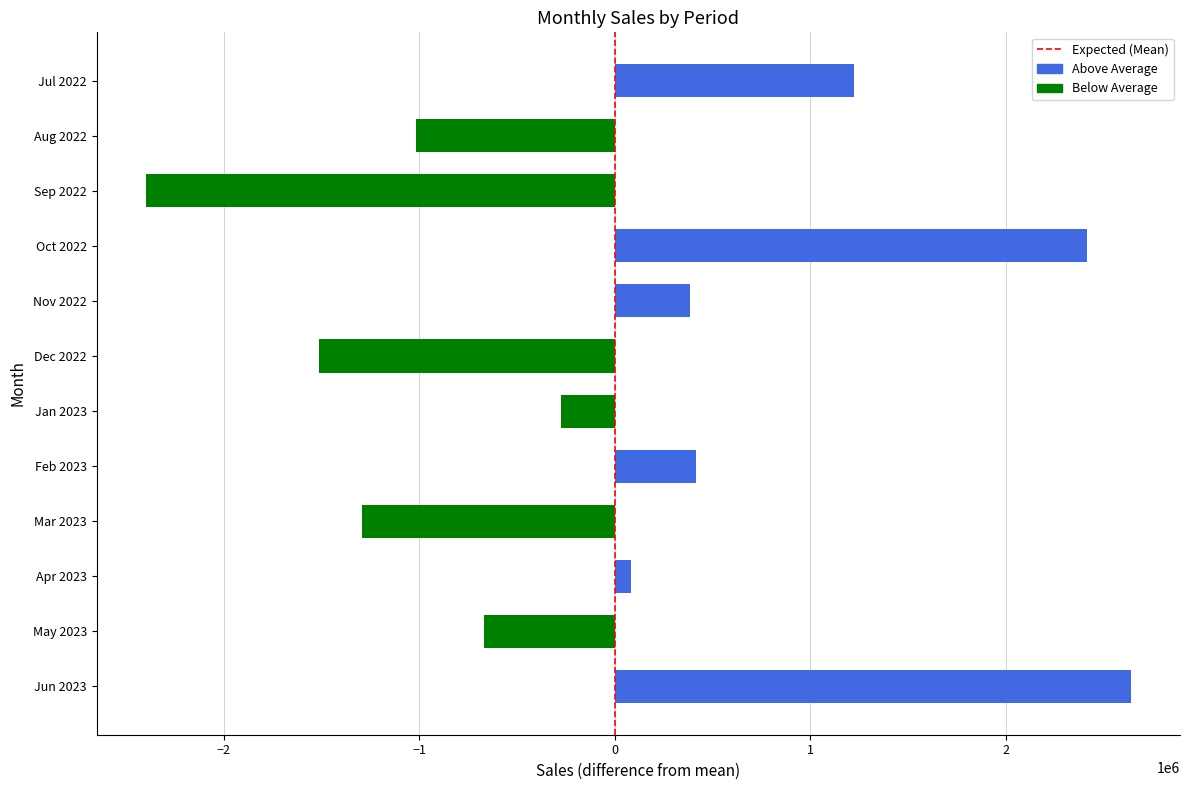

Read the value at Jul 2022.

1222184.3